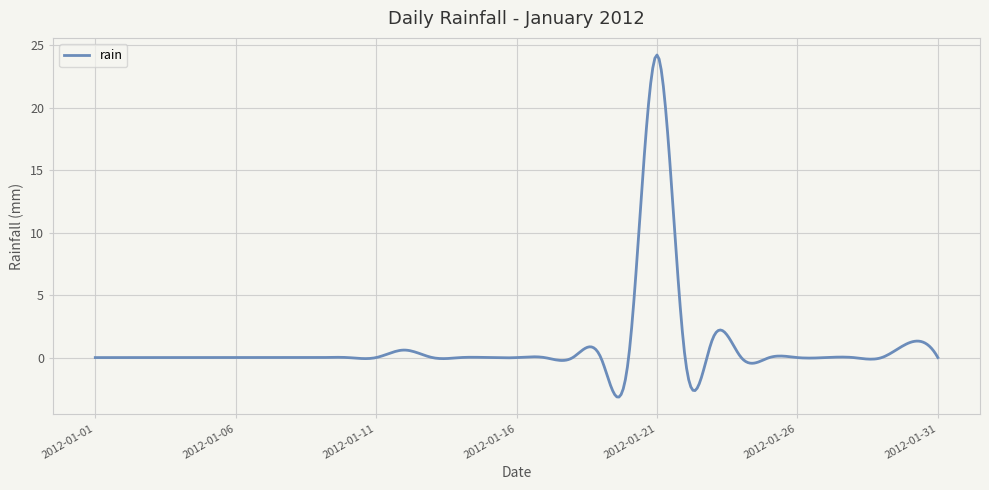

What is the minimum value shown in the chart?

-3.2